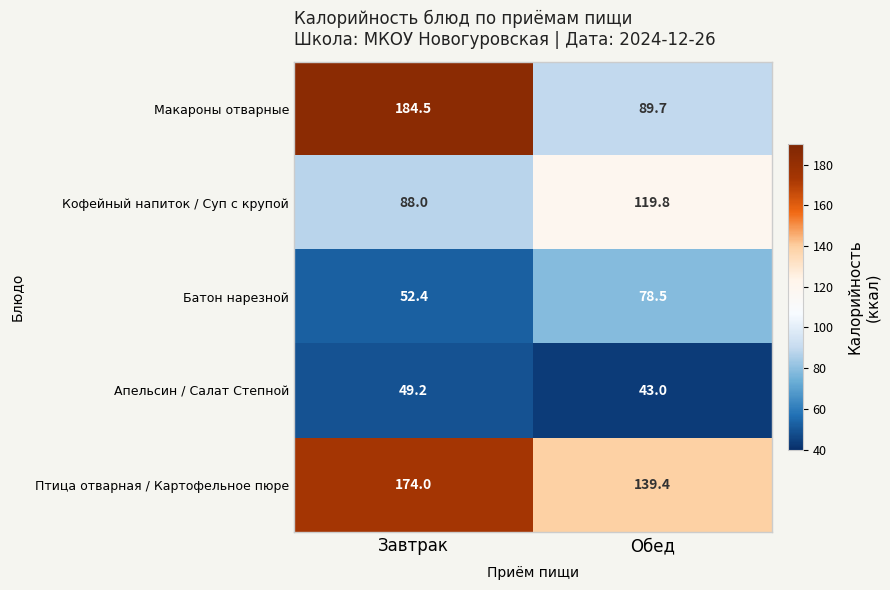

At Обед, list the series in order from largest to smallest.

Птица отварная / Картофельное пюре, Кофейный напиток / Суп с крупой, Макароны отварные, Батон нарезной, Апельсин / Салат Степной